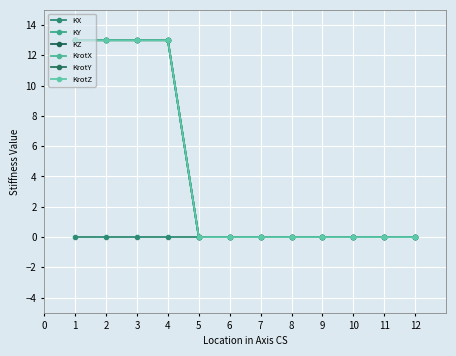

True or false: KY has a value of -5 at 10.

False